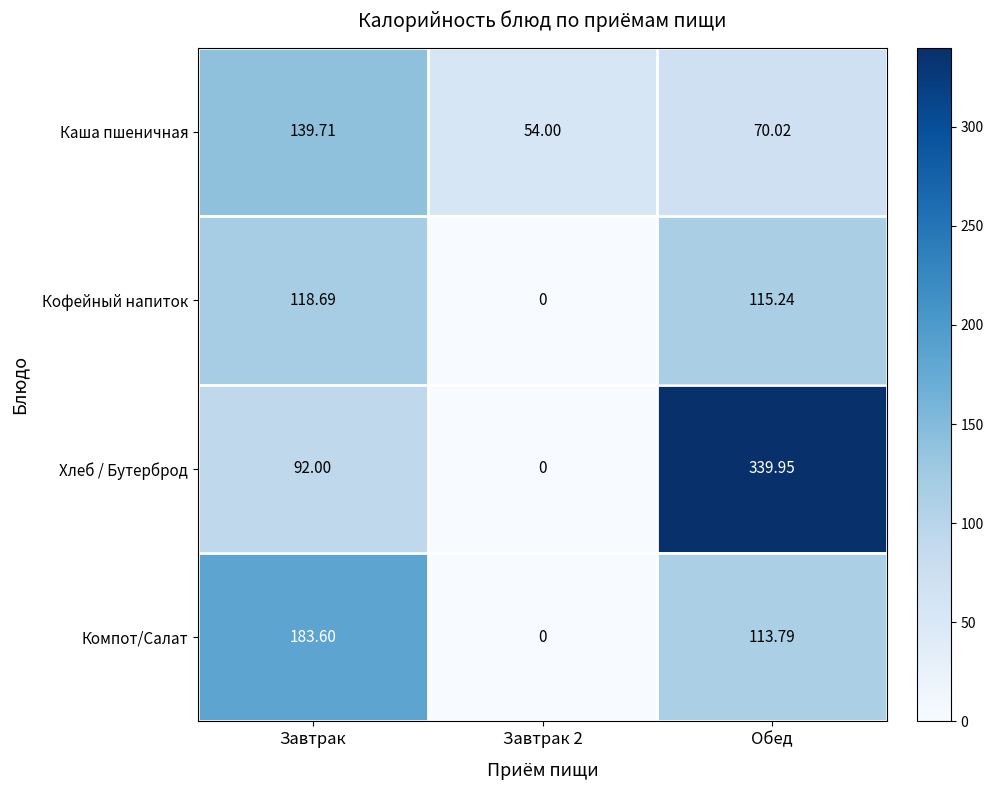

Between Завтрак and Завтрак 2, which series saw the biggest shift?

Компот/Салат